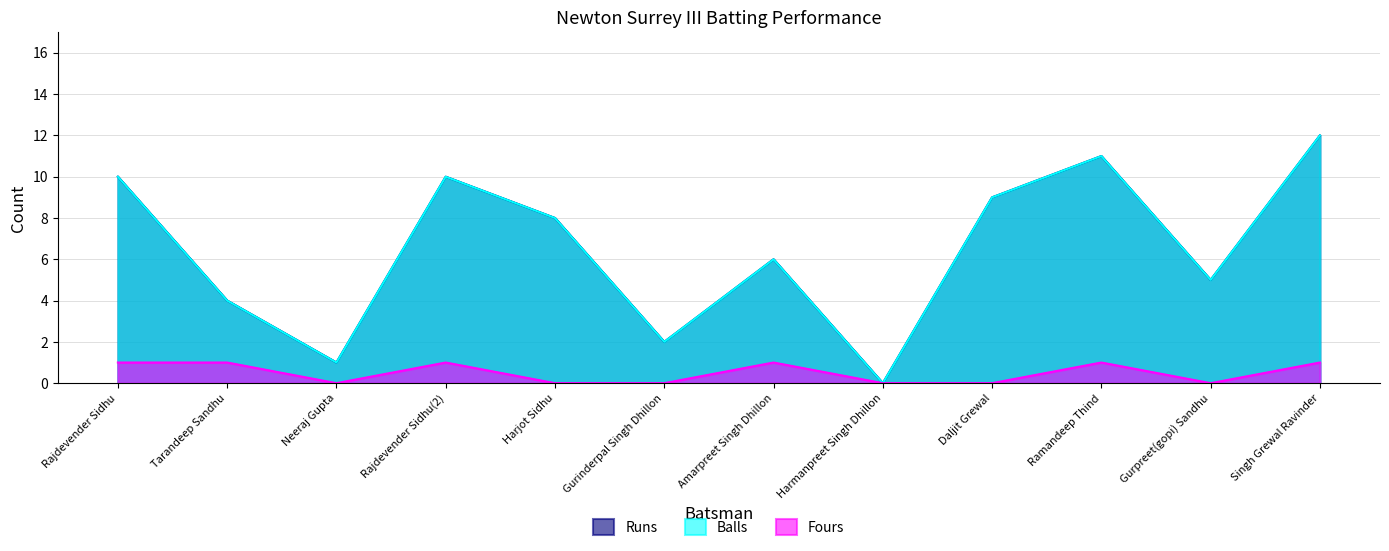

At which label is Runs closest to 6?

Amarpreet Singh Dhillon